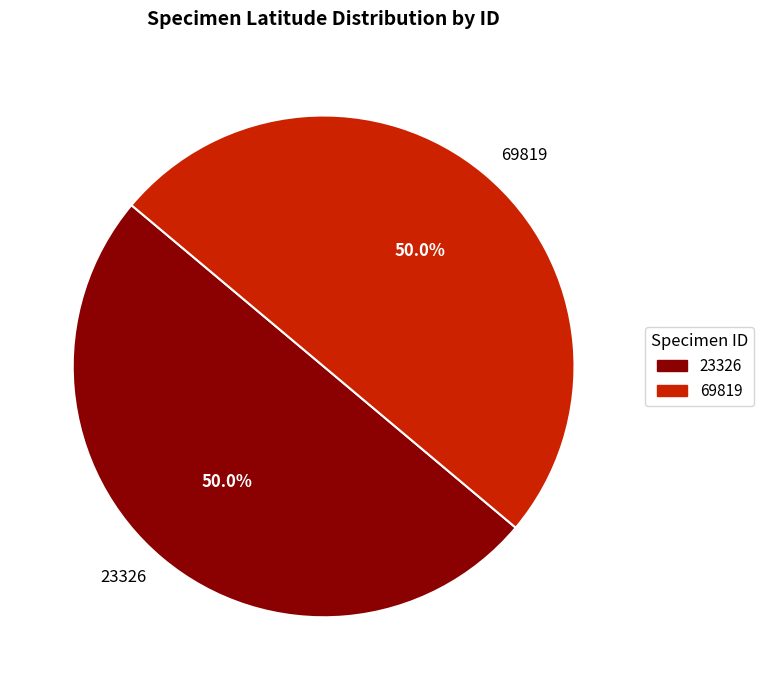

What is the ratio of the value at 23326 to the value at 69819?

1.0